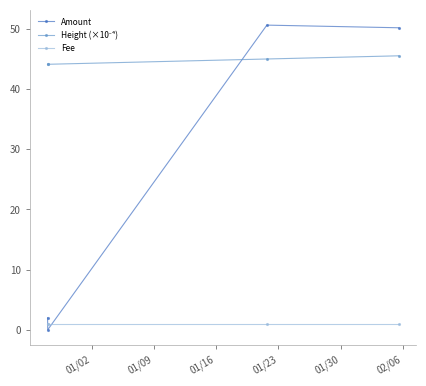

Is this an area chart (filled region under the line)?

No